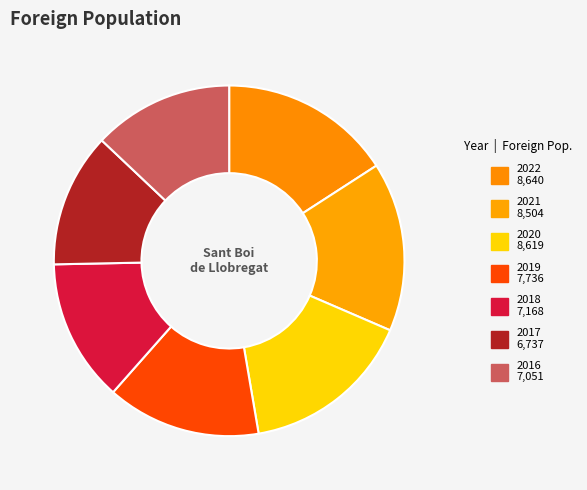

What is the smallest slice in the pie chart?

2017